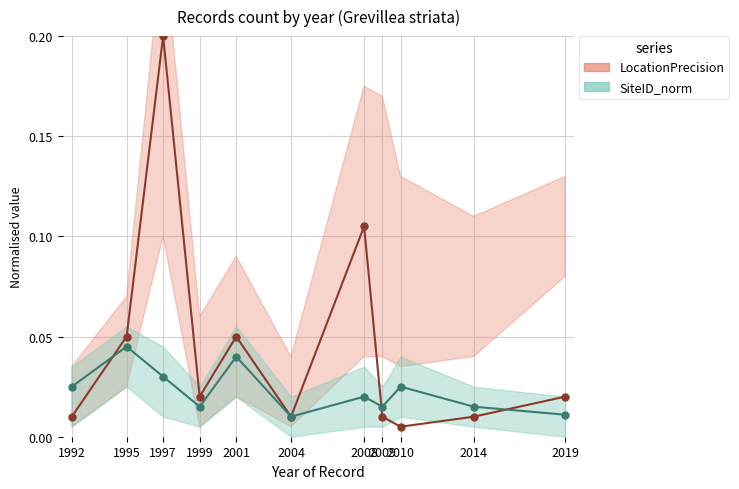

True or false: SiteID_norm has more than 1 points higher than both neighbors.

True